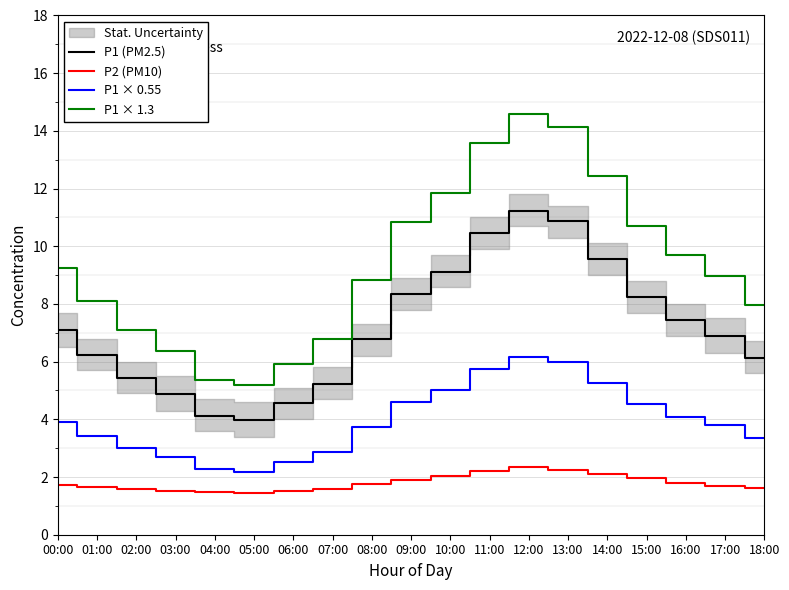

Is it true that P1 × 0.55 equals 2.3 at 04:00?

True